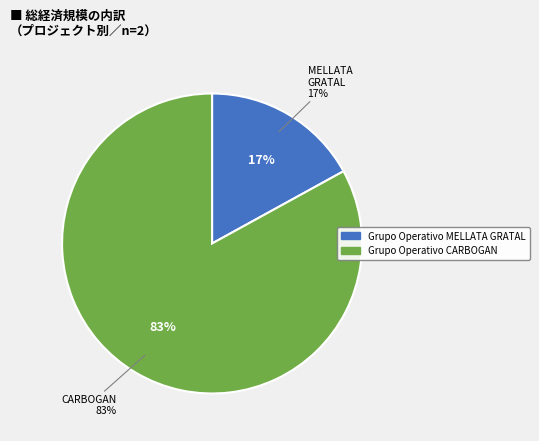

Count the number of slices in the pie.

2